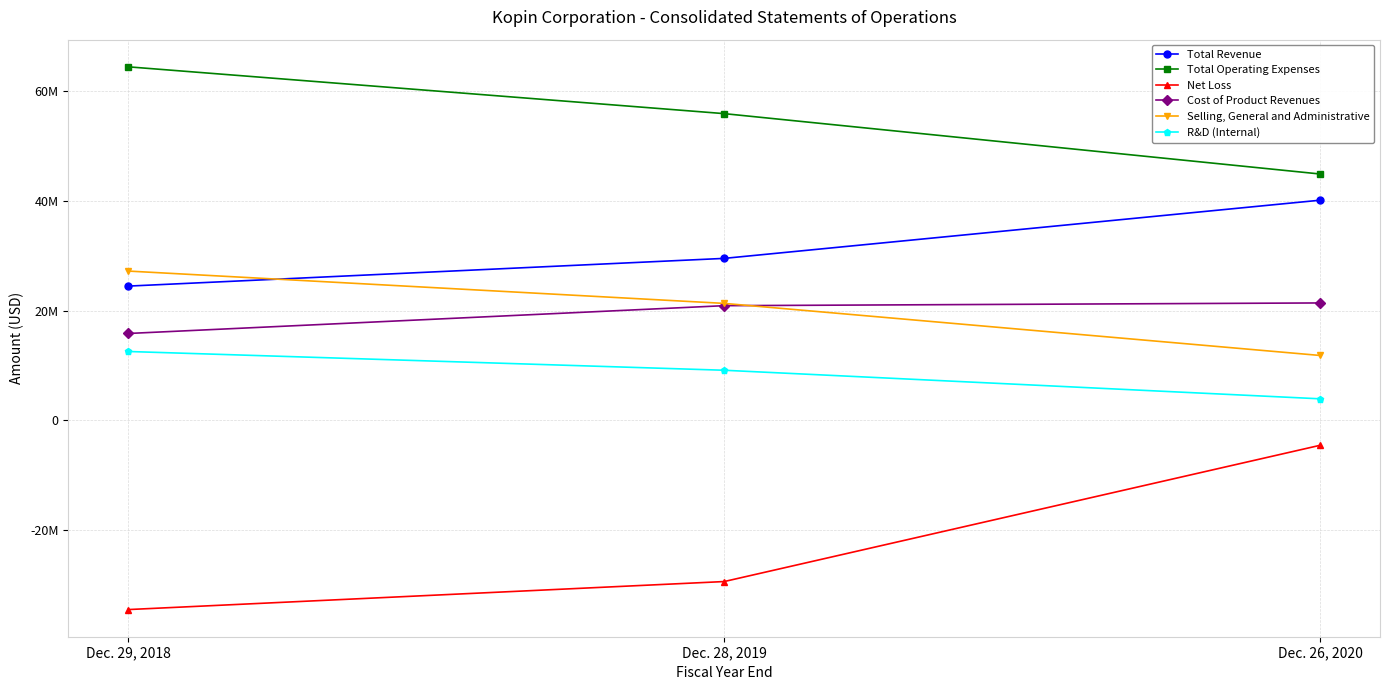

What are all the series names shown in the legend?

Total Revenue, Total Operating Expenses, Net Loss, Cost of Product Revenues, Selling, General and Administrative, R&D (Internal)